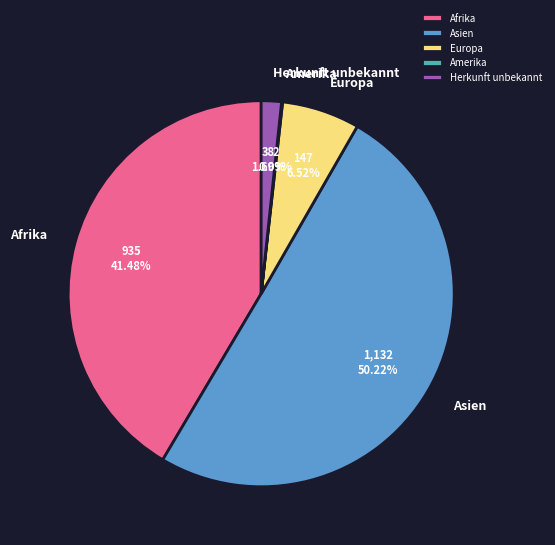

Which has a higher value, Europa or Herkunft unbekannt?

Europa